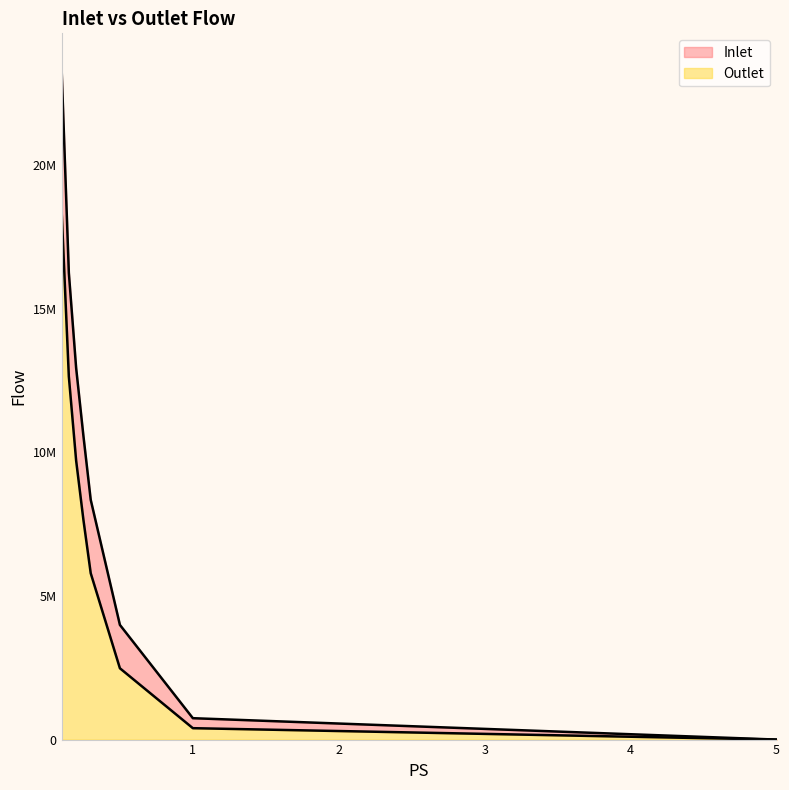

Rank the series by their maximum value, from lowest to highest.

Outlet, Inlet